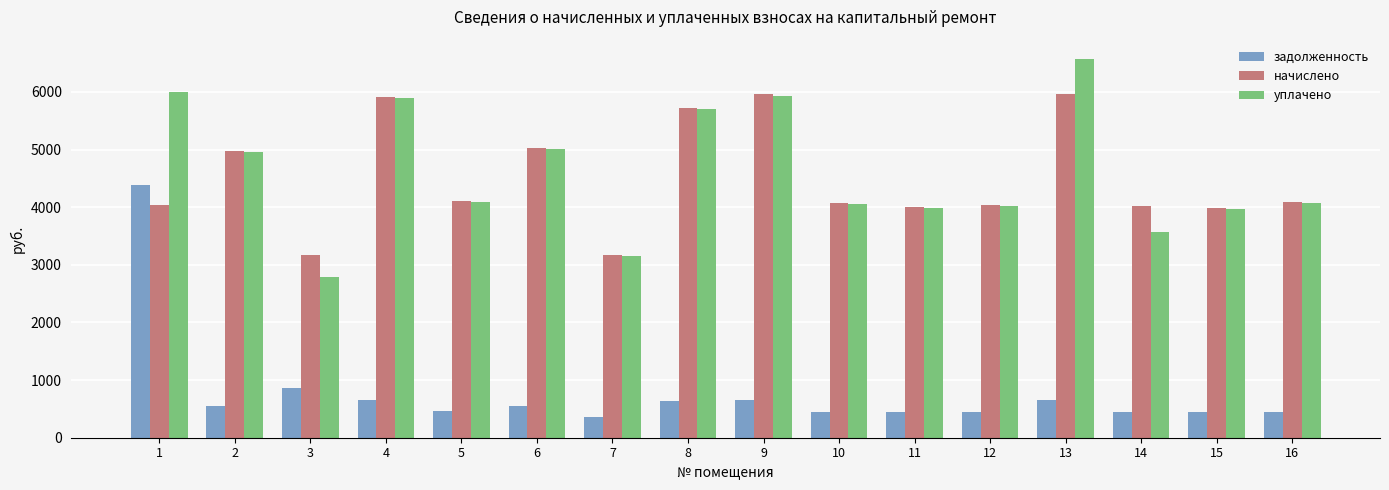

The value of уплачено at 8 is 5700.9. True or false?

True